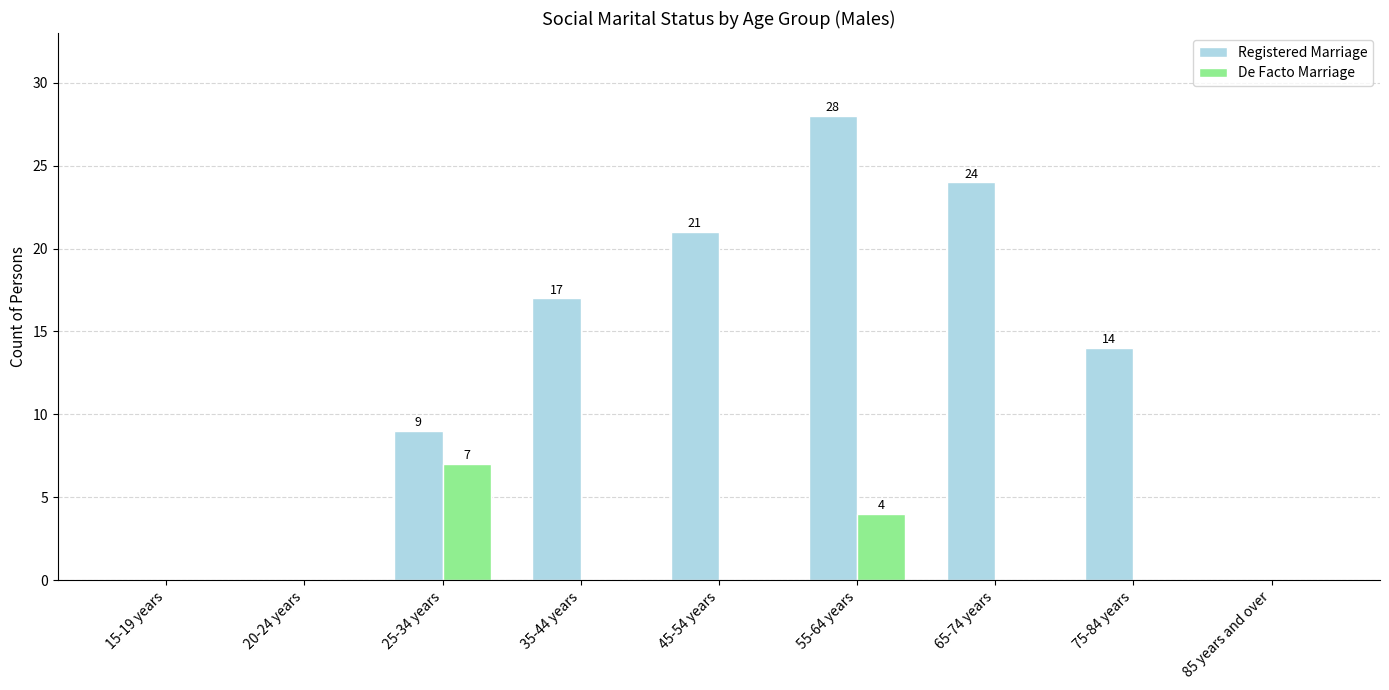

The De Facto Marriage series shows 0 at 85 years and over. True or false?

True